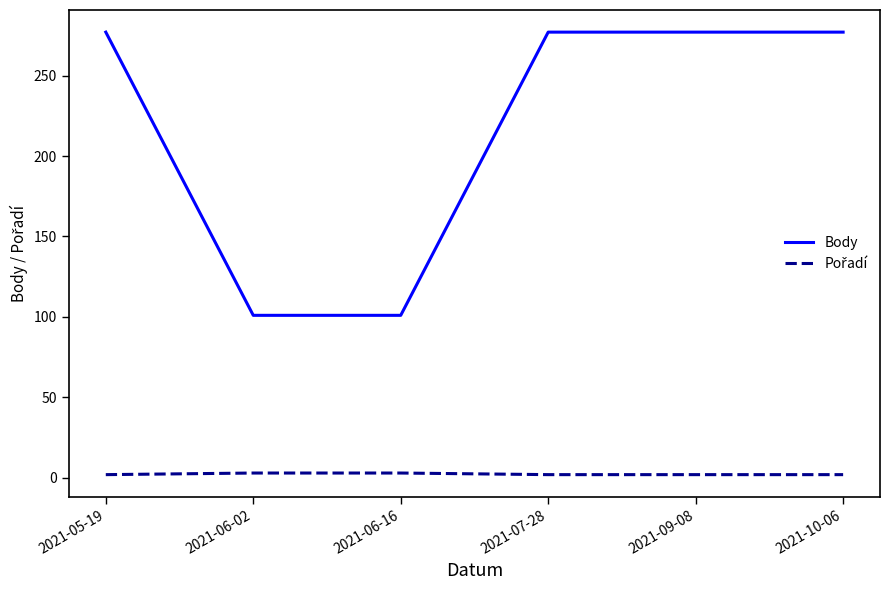

Which series has the largest total across all categories?

Body